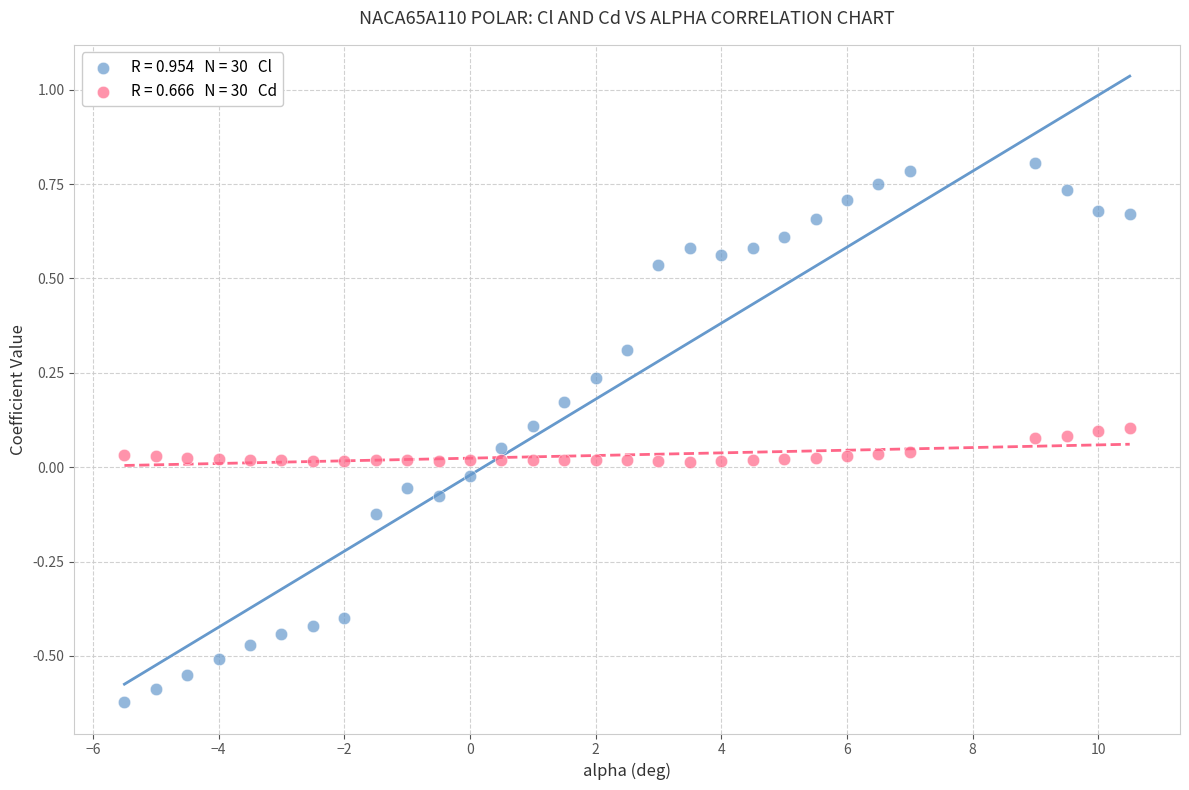

Across all data points, what is the range of Y values (max minus min)?

1.4